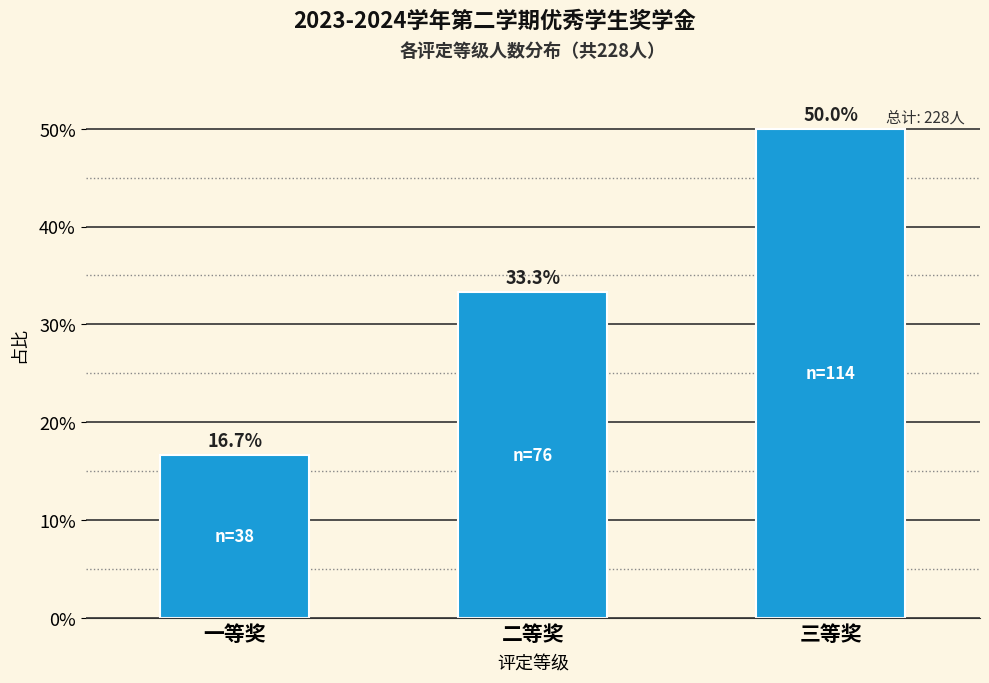

Reading left to right, what are all the values shown in this chart?

16.7	33.3	50.0